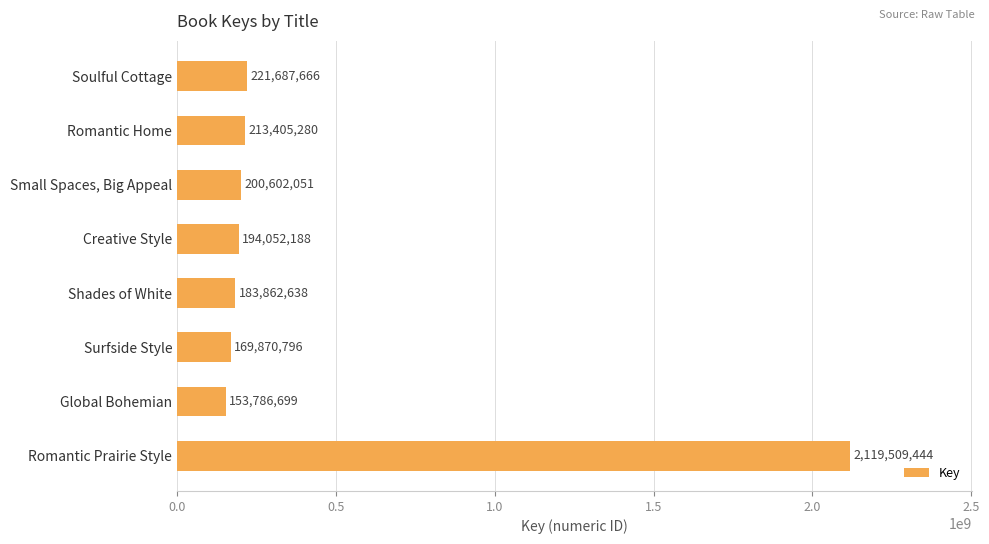

List the labels in order of value, smallest first.

Global Bohemian, Surfside Style, Shades of White, Creative Style, Small Spaces, Big Appeal, Romantic Home, Soulful Cottage, Romantic Prairie Style